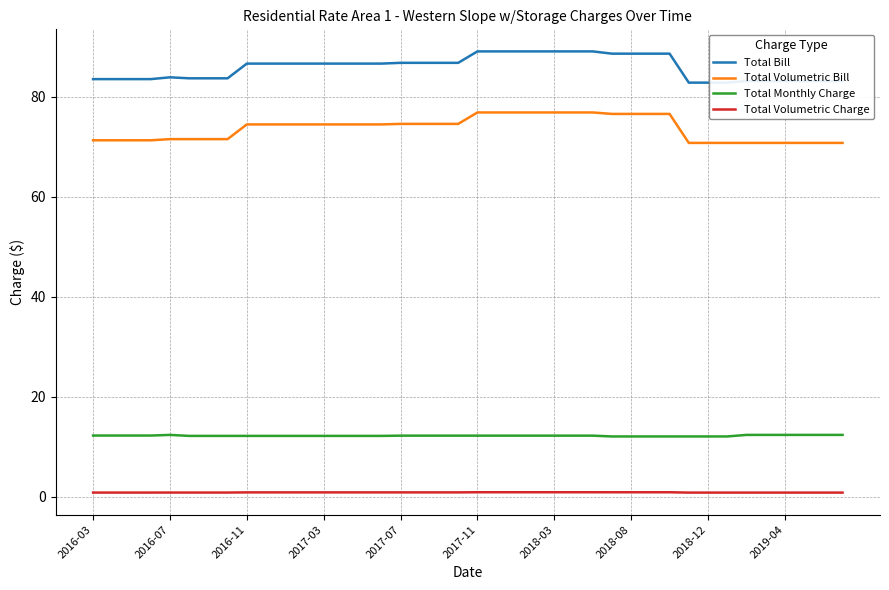

Is it true that Total Volumetric Charge equals 1.4 at 15?

False